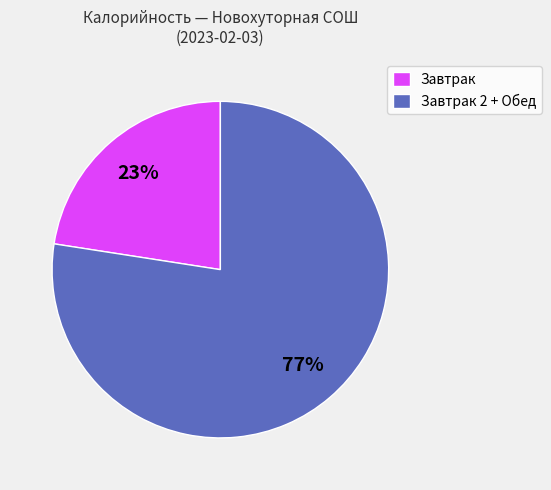

Is there a majority slice in this chart?

Yes